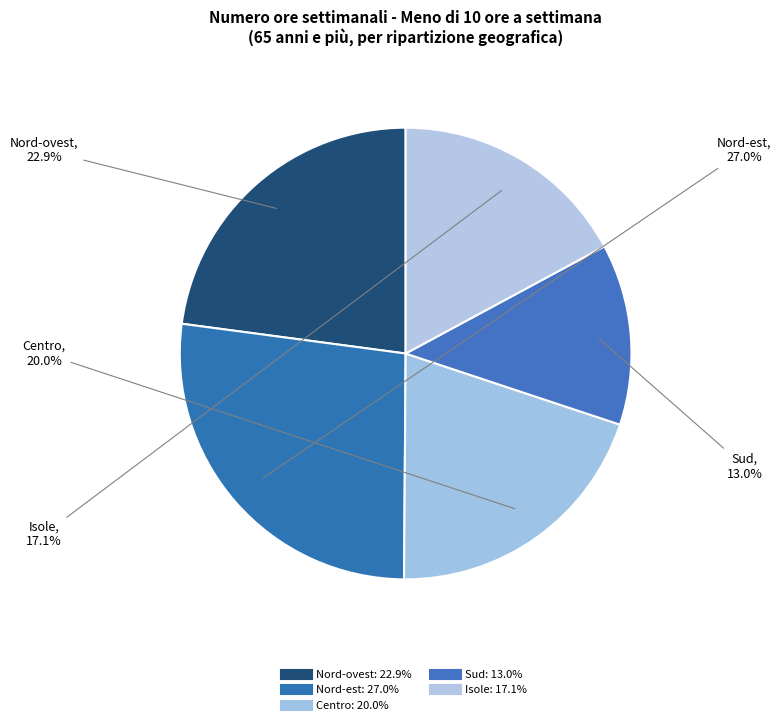

Which has a higher value, Centro or Nord-ovest?

Nord-ovest